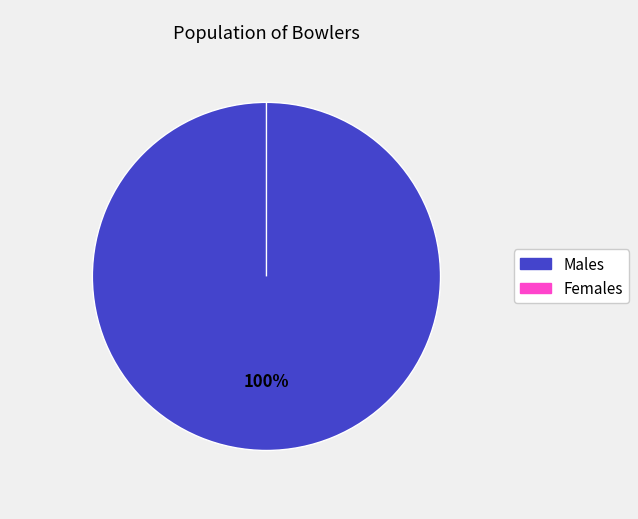

What percentage do m and w together represent?

100.0%